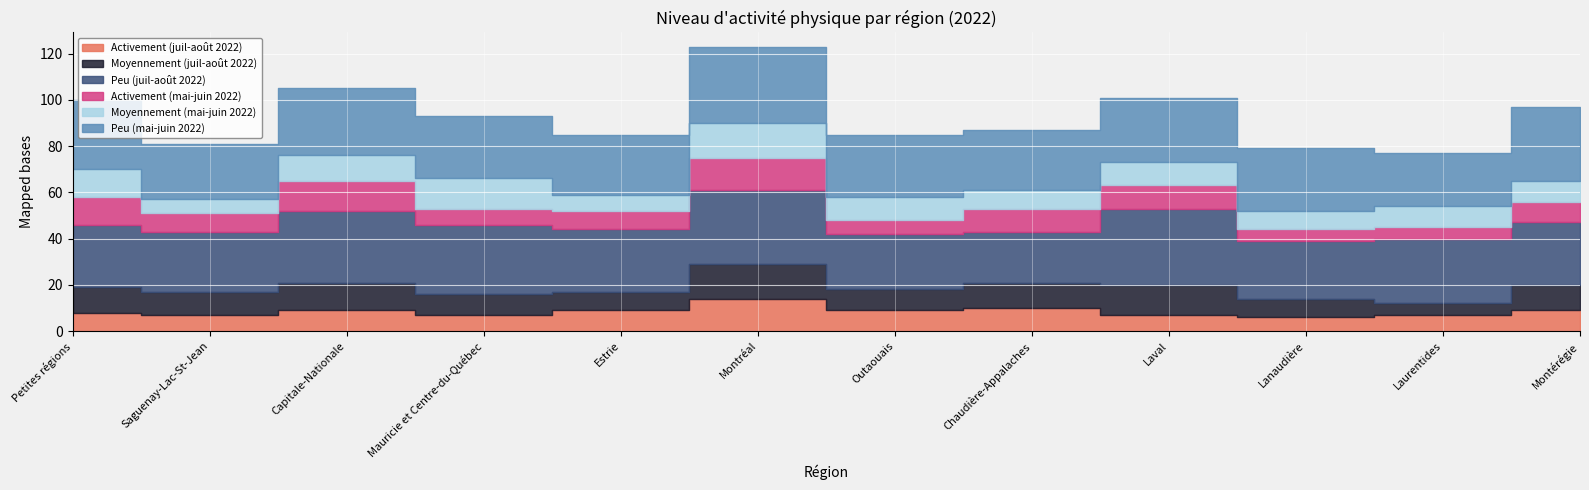

What is the maximum value shown in the chart?

33